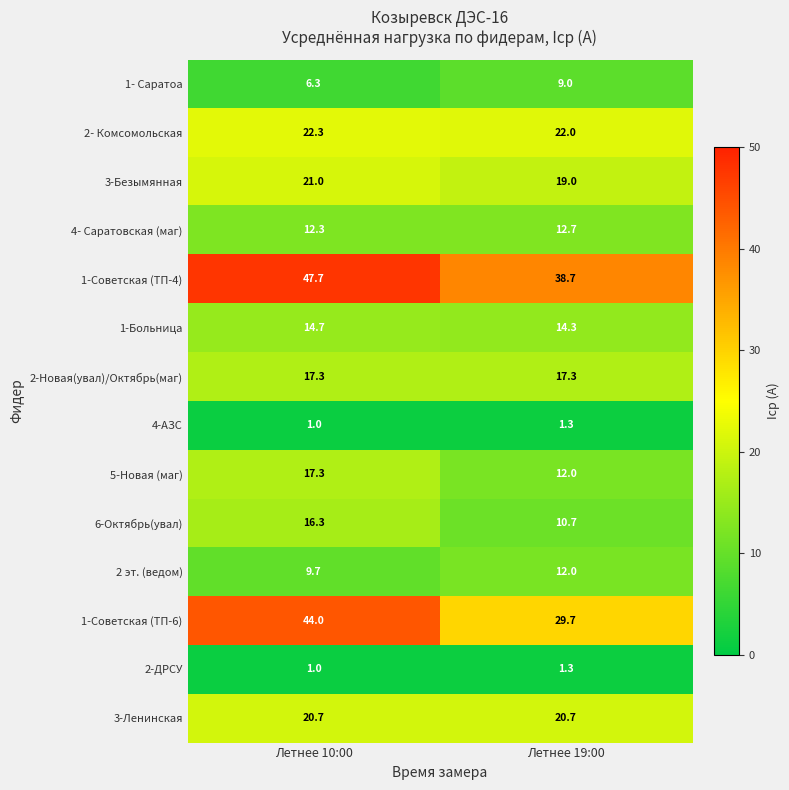

What is the difference between the maximum and minimum values in the 4-АЗС series?

0.3